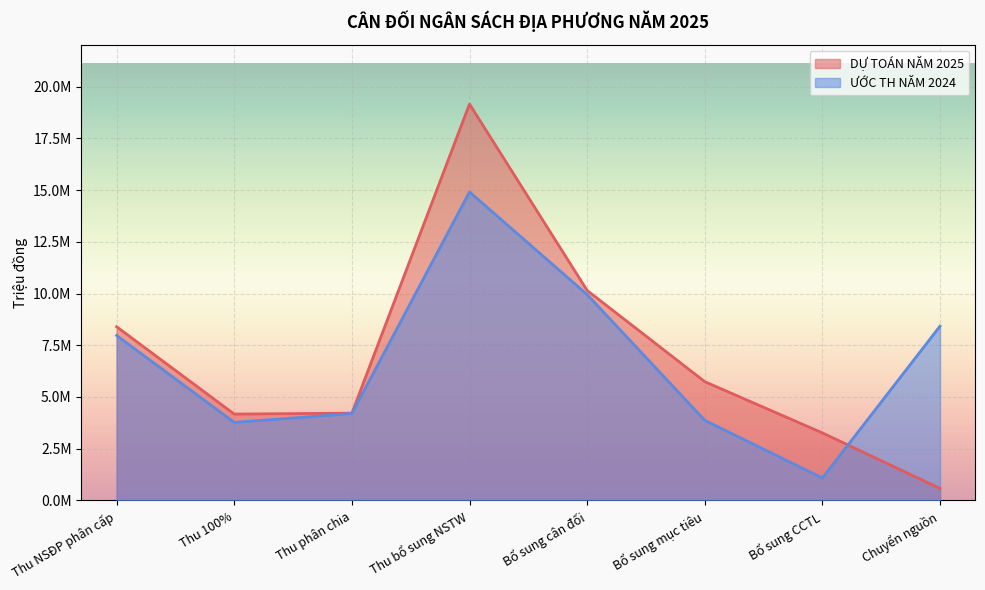

True or false: DỰ TOÁN NĂM 2025 and ƯỚC TH NĂM 2024 cross at least once.

True